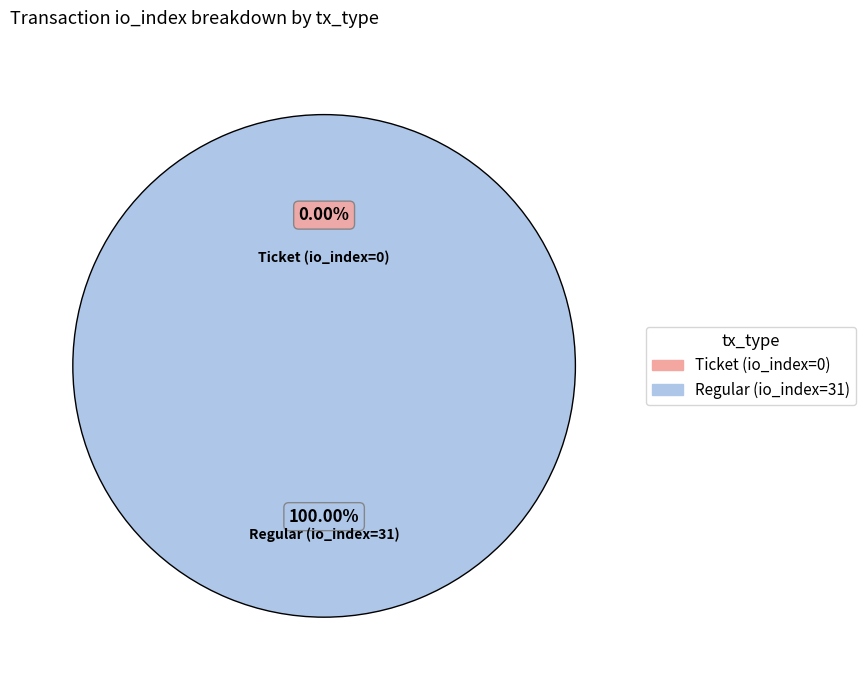

To the nearest percent, what portion does Regular (io_index=31) represent?

100%